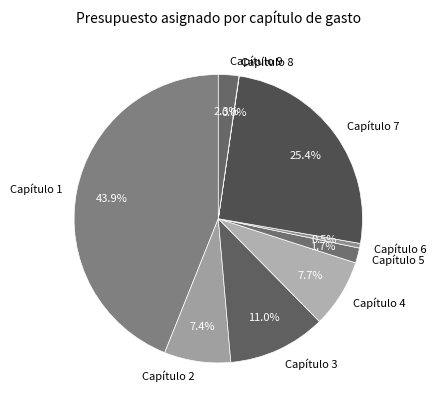

What is the ratio of the value at Capítulo 3 to the value at Capítulo 7?

0.4